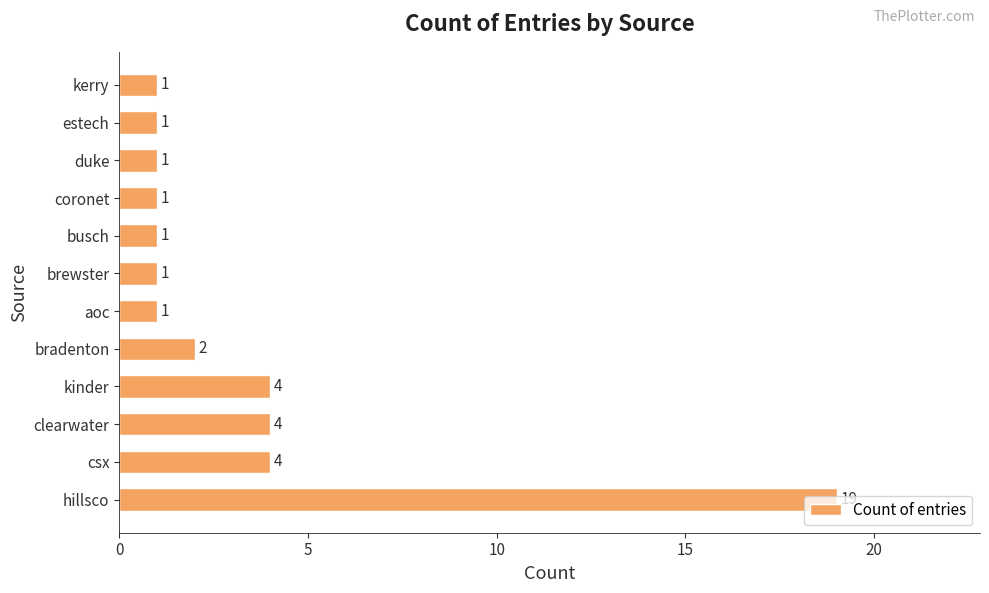

How many bars are there in total?

12